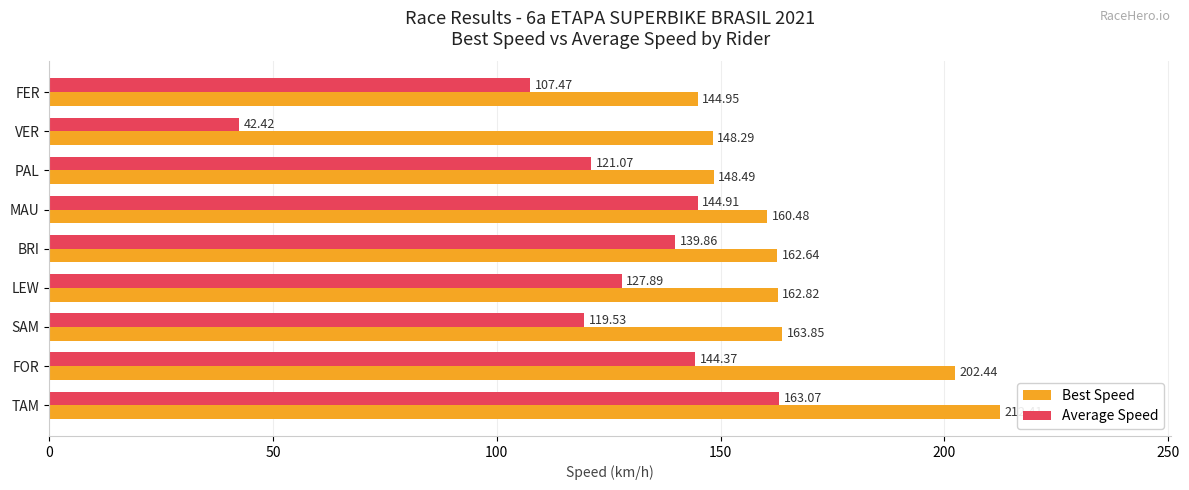

Which category has the lowest value in the Average Speed series?

VER